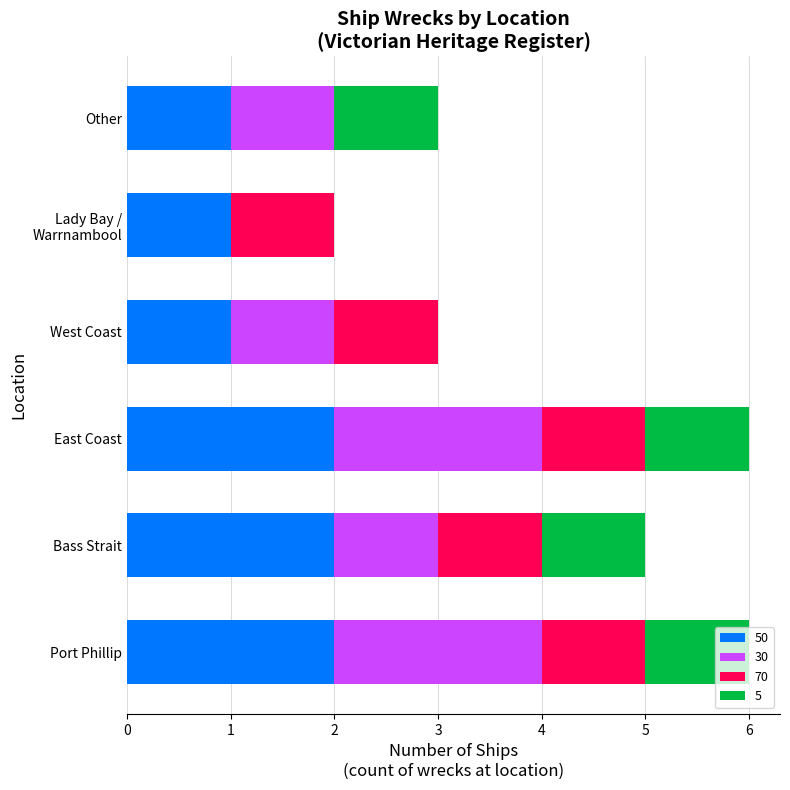

What is the total value across all series at East Coast?

6